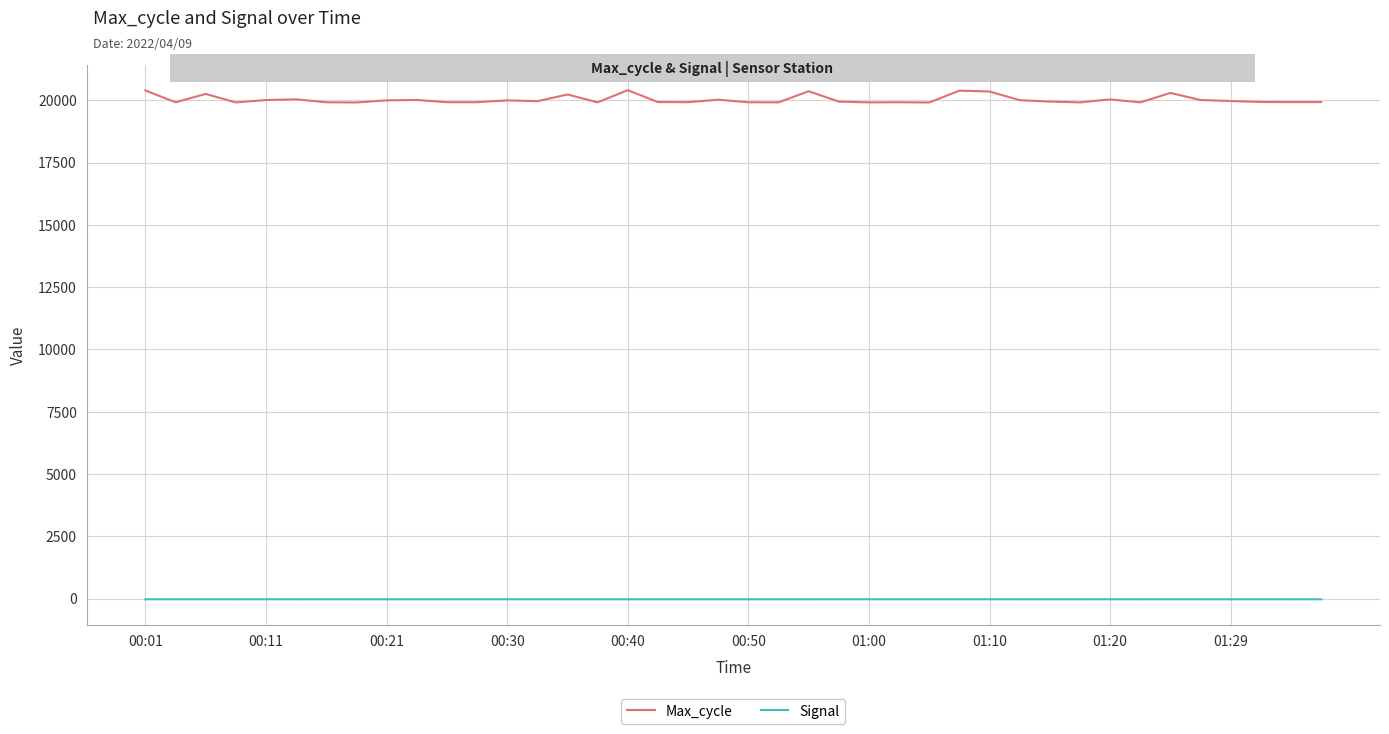

Does the chart display data point markers on the line(s)?

No